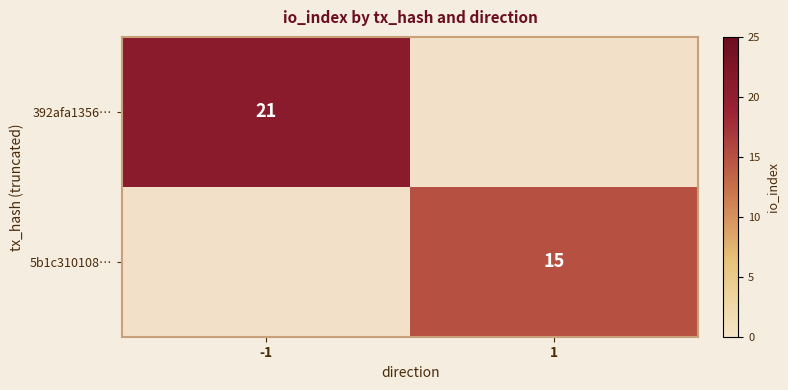

What is the spread (max minus min) of values at 1?

15